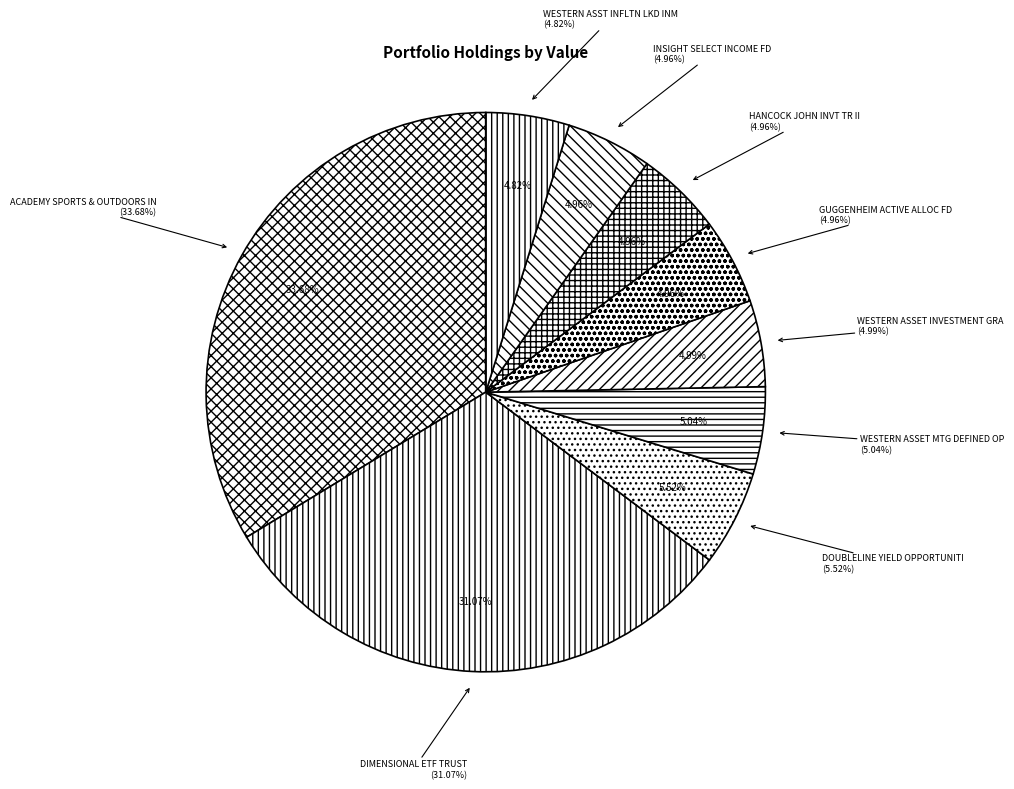

Which category has the smallest portion of the pie?

WESTERN ASST INFLTN LKD INM